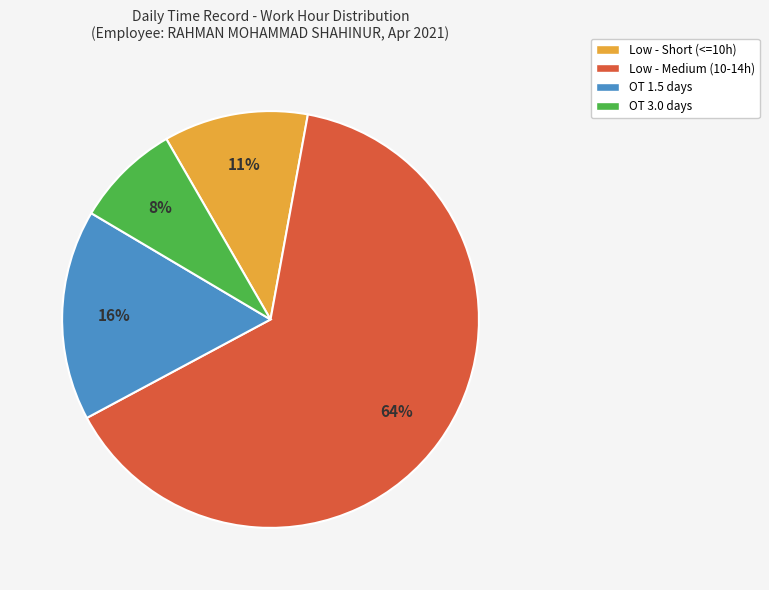

To the nearest percent, what is the average slice percentage?

25%